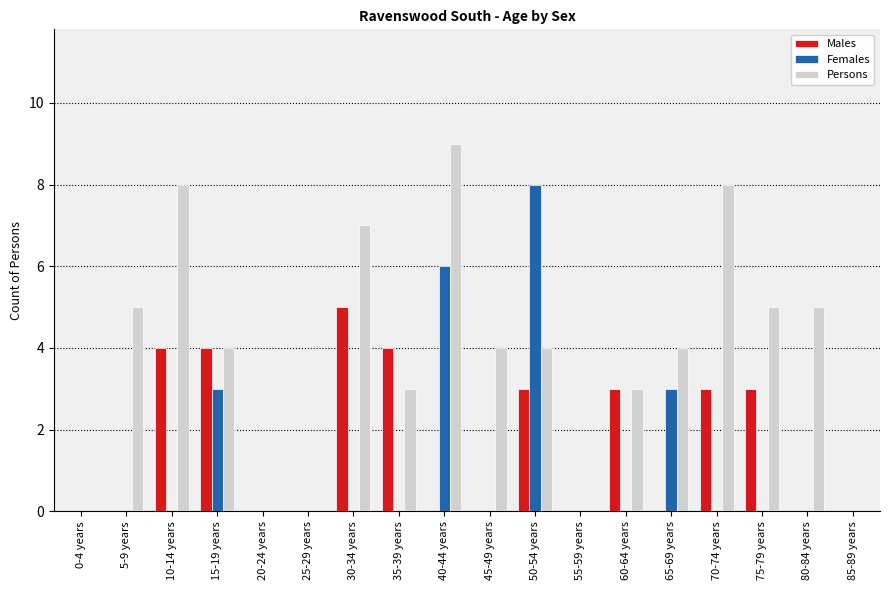

The value of Males at 0-4 years is 0. True or false?

True